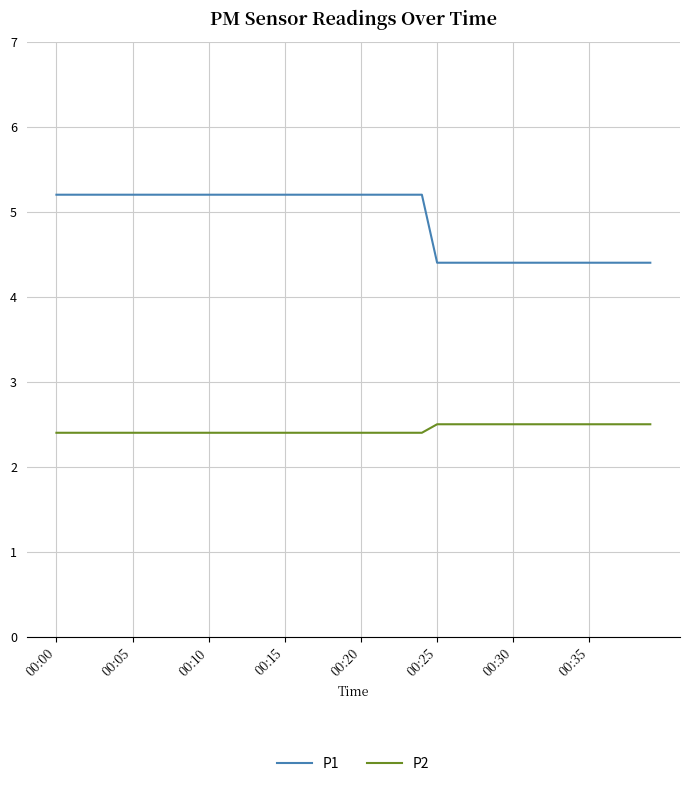

List the series in order of their peak value, highest first.

P1, P2